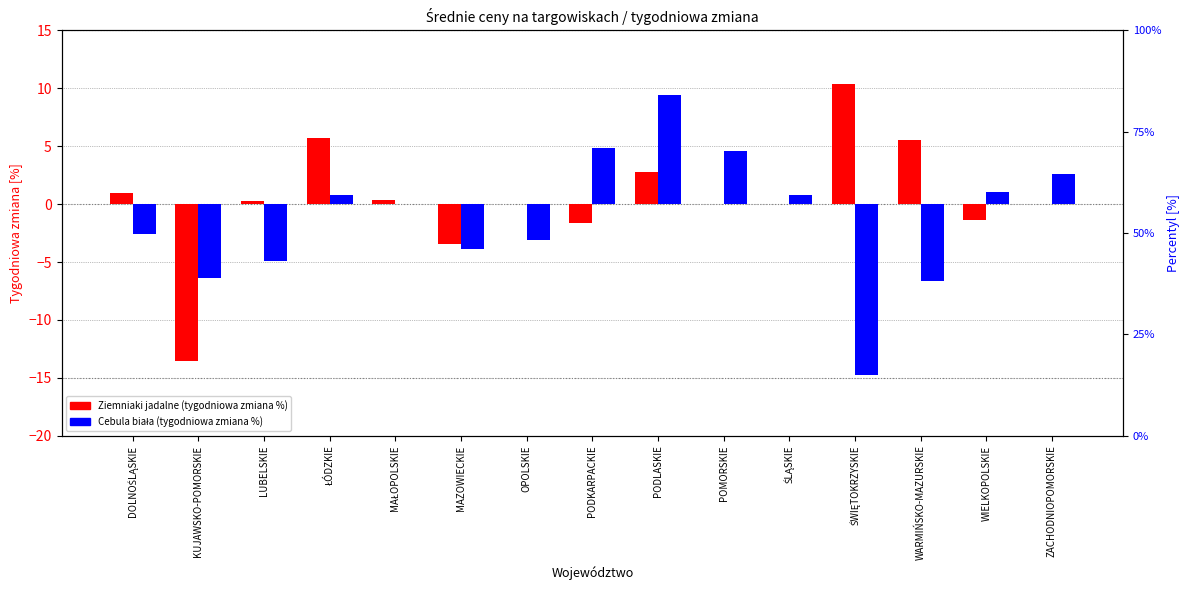

How many values in Ziemniaki jadalne (tygodniowa zmiana %) are below zero?

4